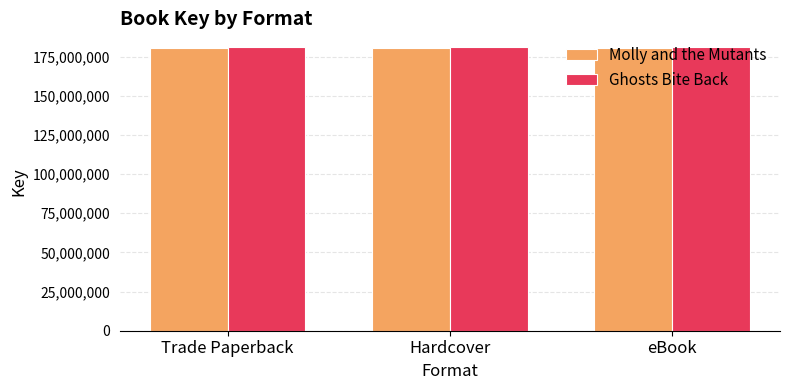

Reading left to right, what are all the values shown in this chart?

Molly and the Mutants: 180583810	180583810	180583810
Ghosts Bite Back: 180789012	180789012	180789012